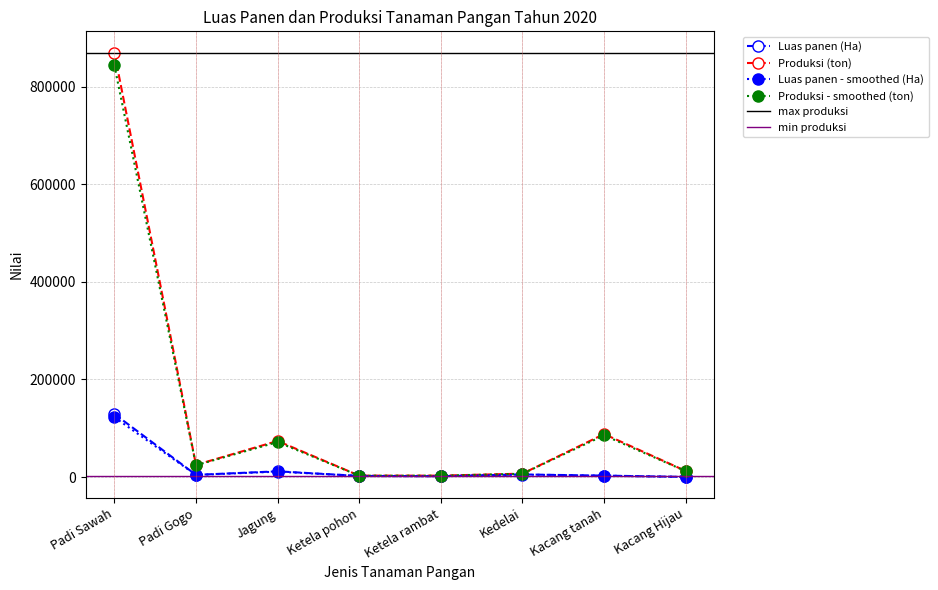

Does the chart have visible grid lines?

Yes